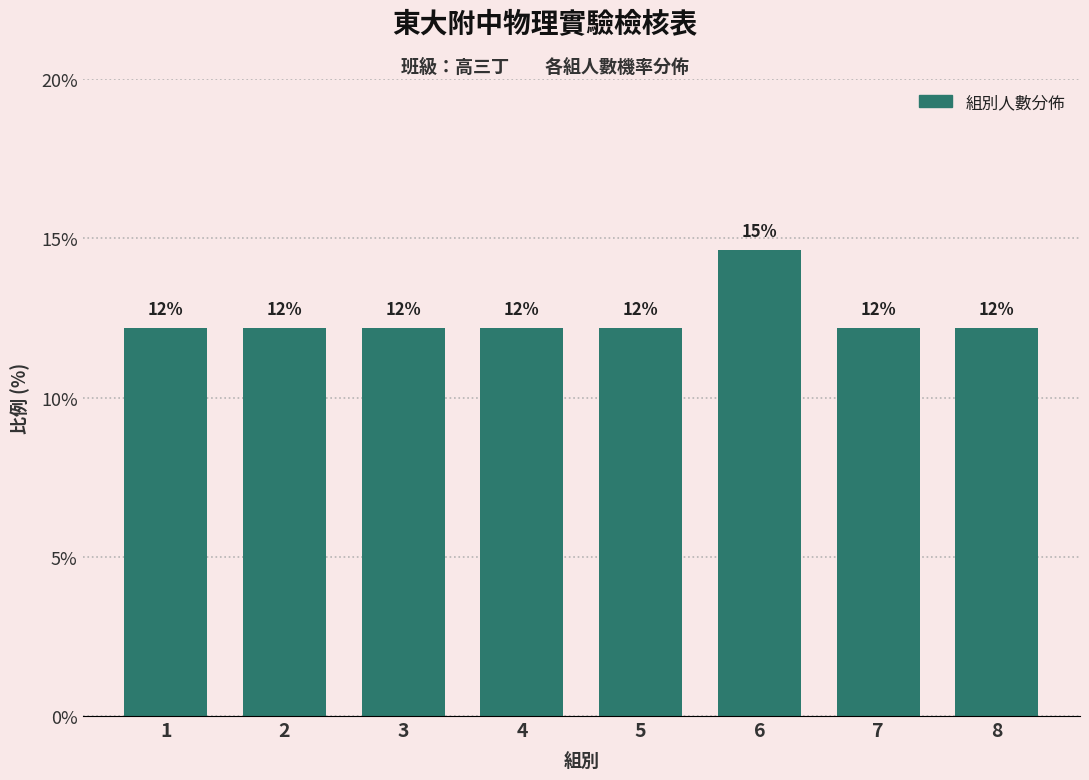

How many bars are there in total?

8